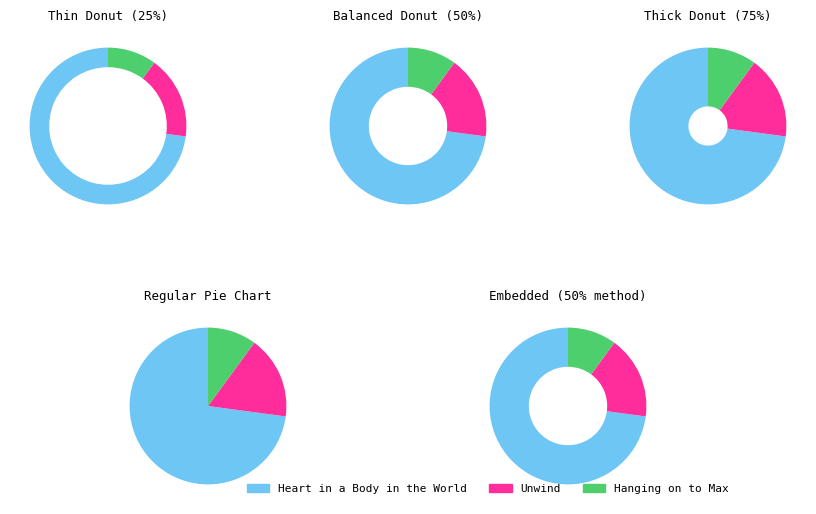

To the nearest percent, what portion does Hanging on to Max represent?

10%